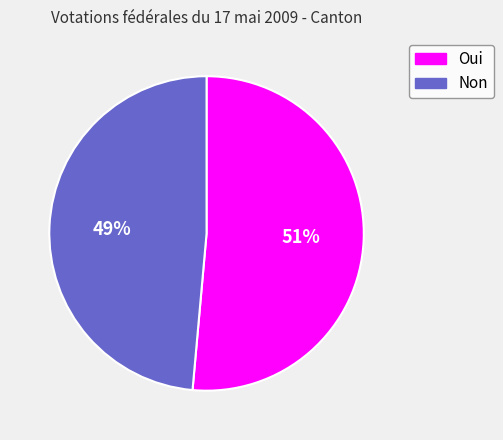

Does Non represent more than half of the total?

No